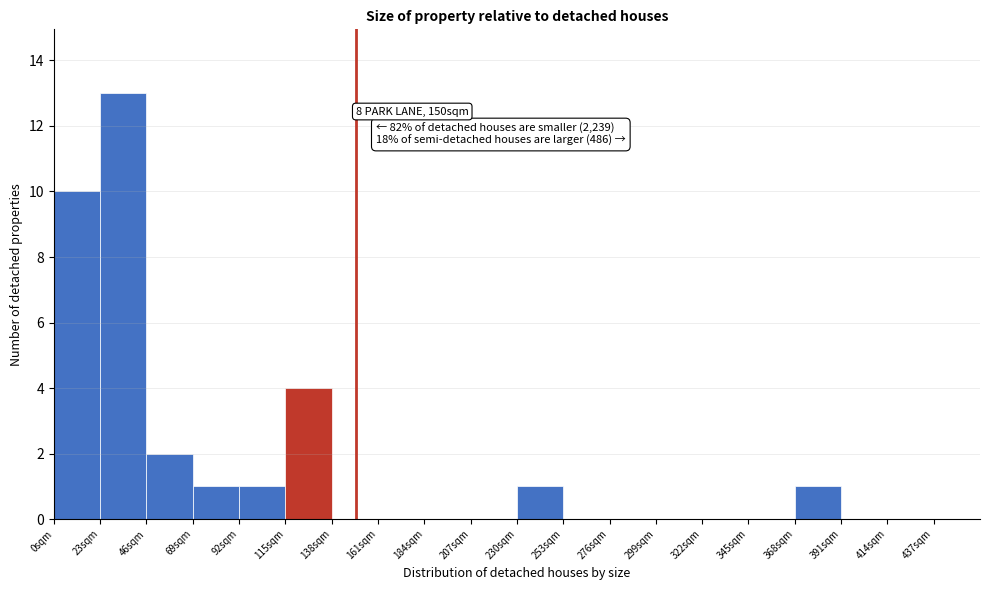

Which range on the x-axis has the tallest bar?

23 to 46